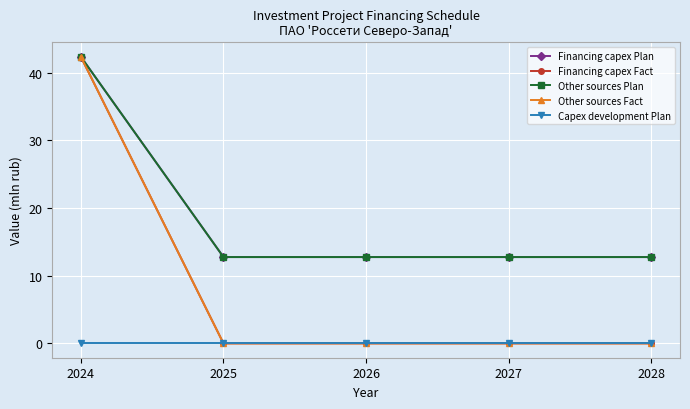

Does the chart have visible grid lines?

Yes